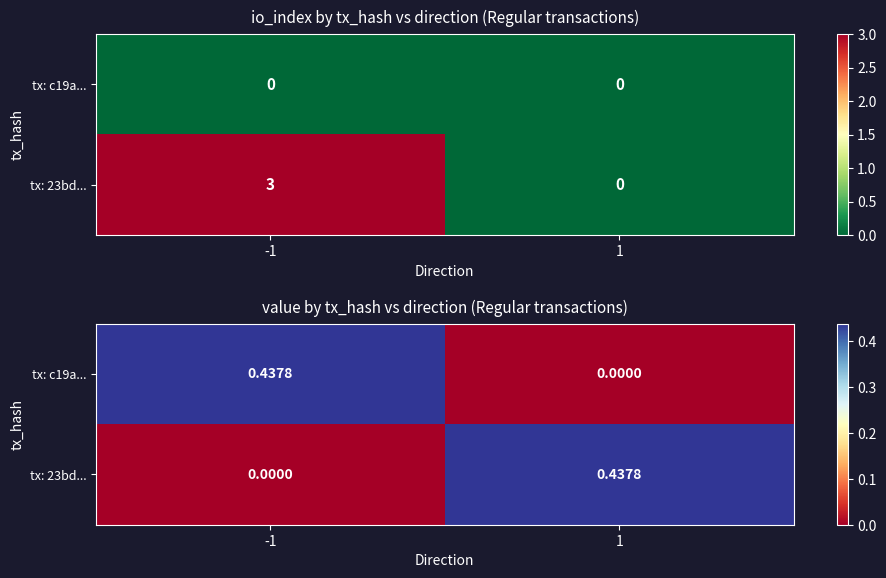

Between -1 and 1, which series saw the biggest shift?

tx: c19a...